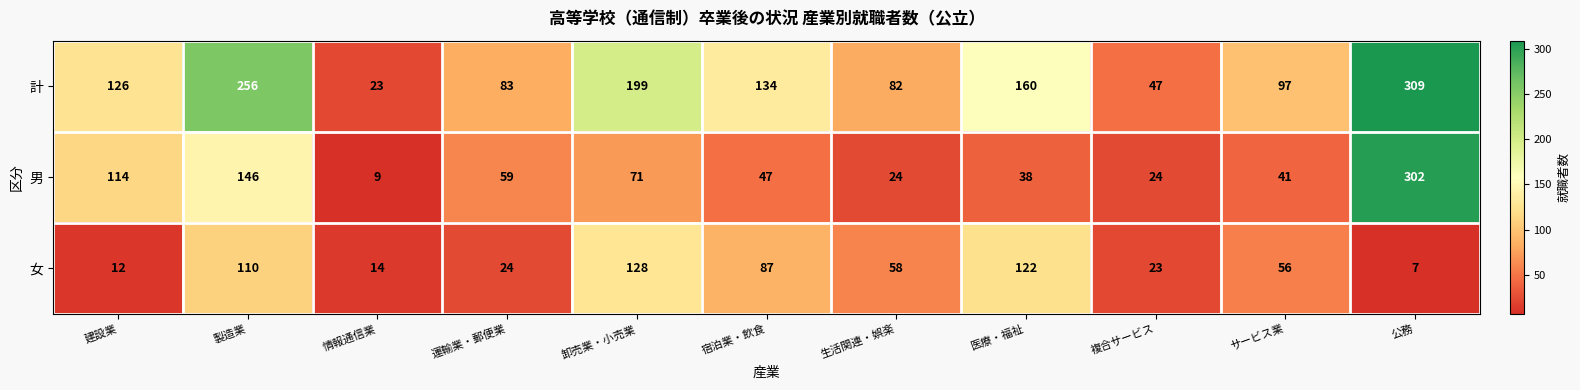

Where is 女 nearest to the value 67?

生活関連・娯楽